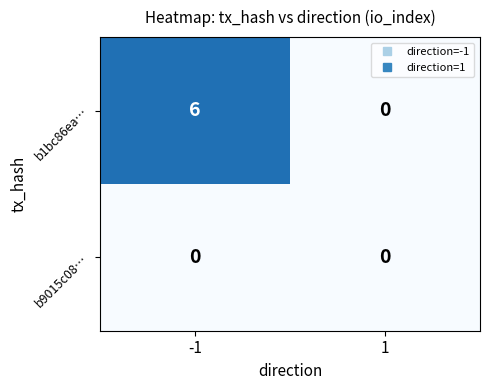

Which category has the highest value across all series?

-1